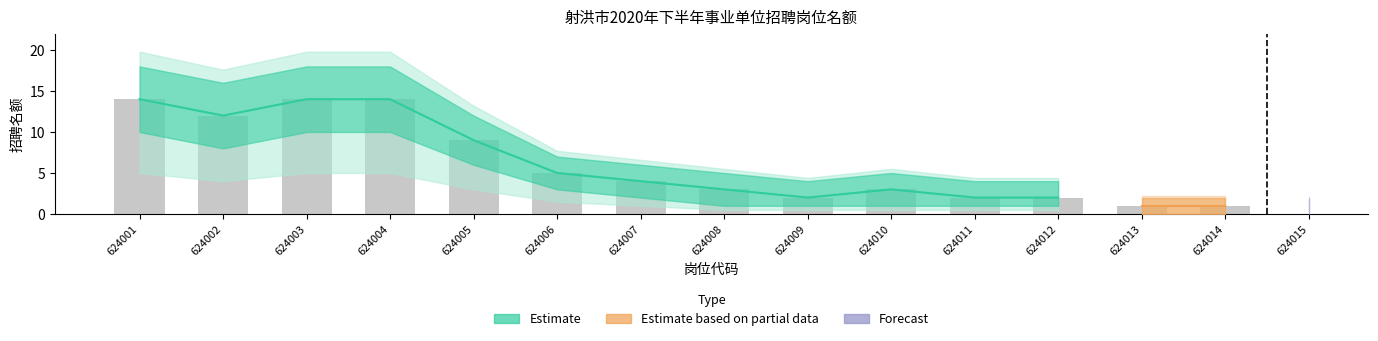

Read the 上限 value at 624006, to the nearest 5.

5